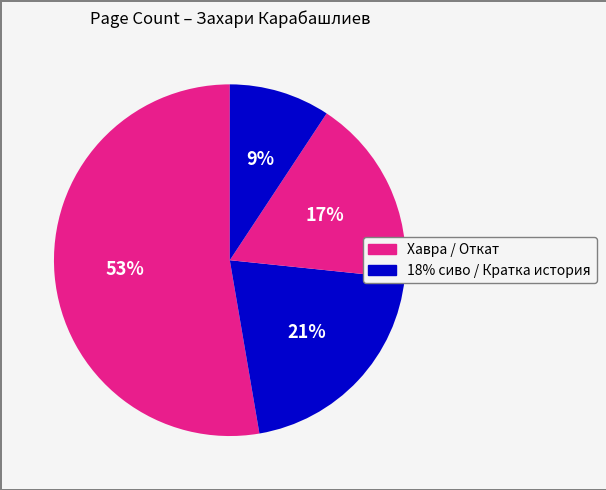

How many segments does this pie chart have?

4